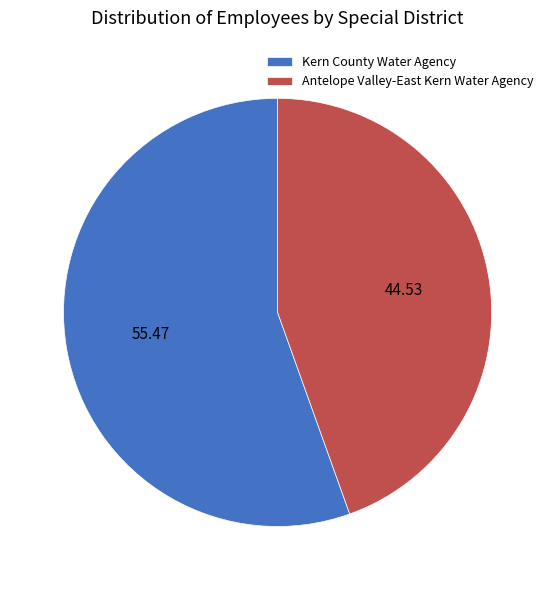

How many segments does this pie chart have?

2